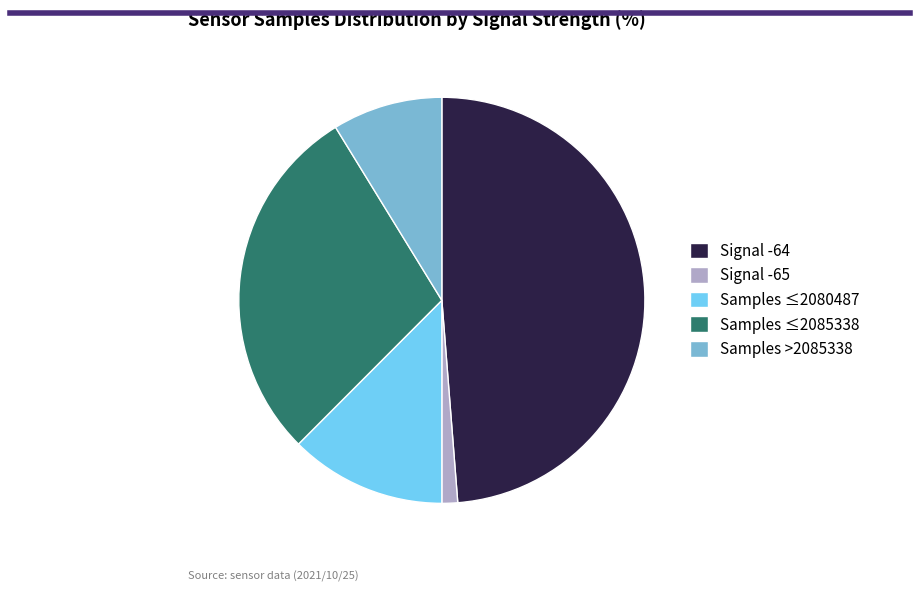

How many slices are in this pie chart?

5